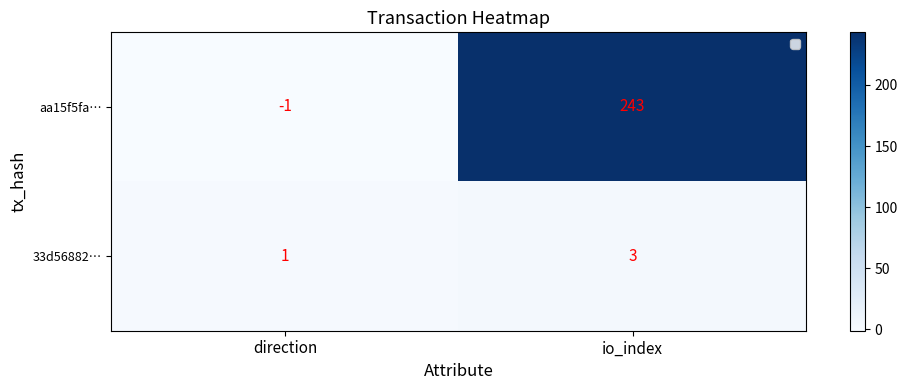

Rank the categories by 33d56882… value from lowest to highest.

direction, io_index